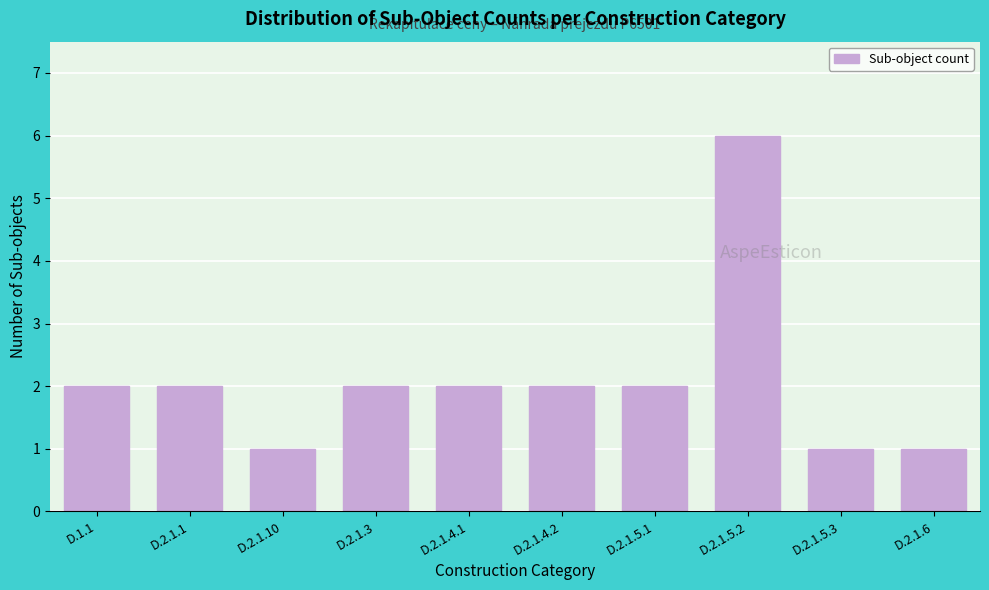

Reading left to right, what are all the values shown in this chart?

2	2	1	2	2	2	2	6	1	1